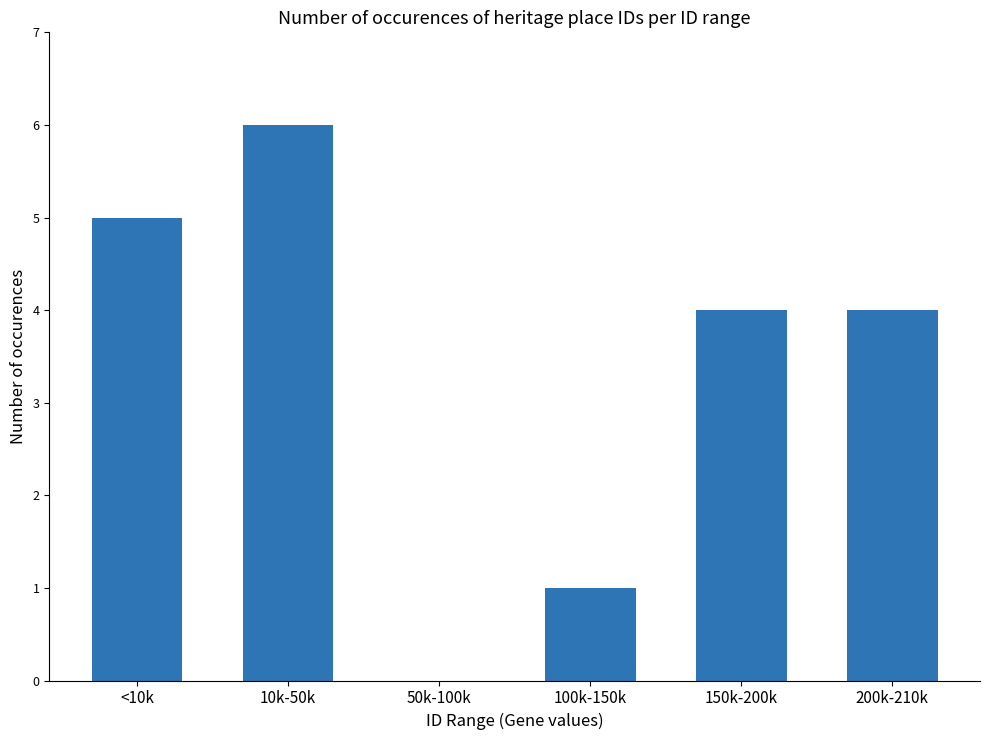

What is the change in value from 10k-50k to 100k-150k?

-5